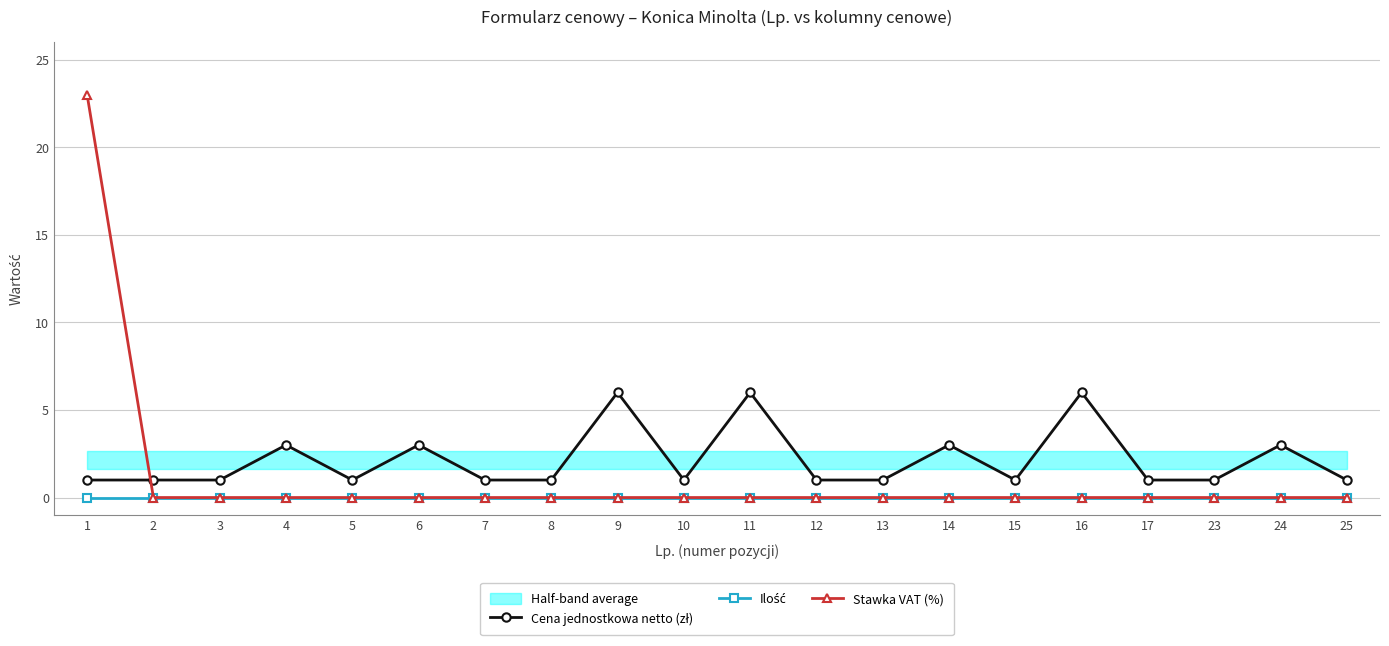

Which series changed the most between 2 and 6?

Cena jednostkowa netto (zł)